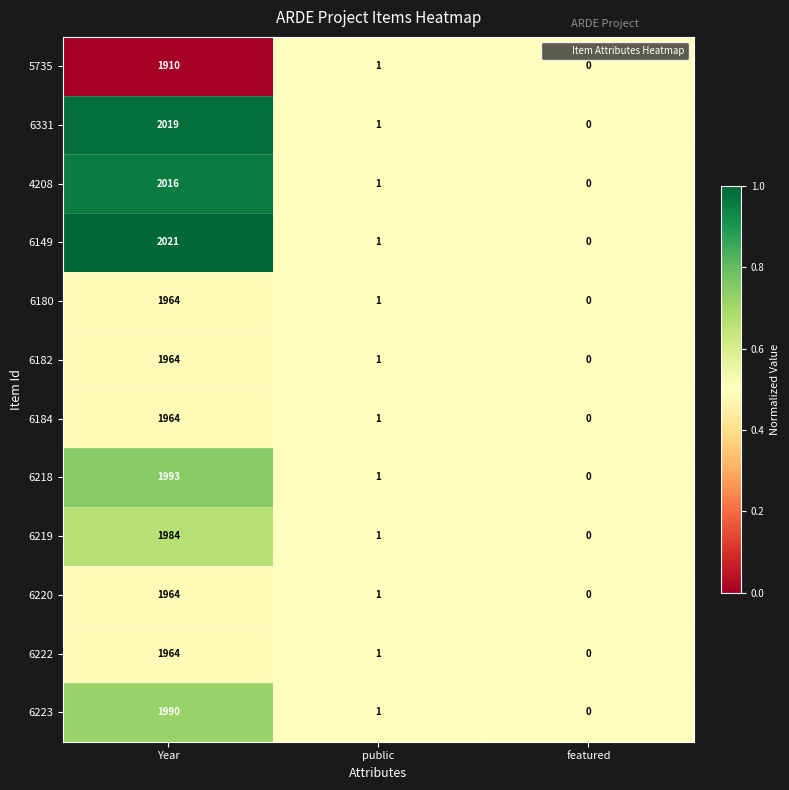

At which label does 6222 first exceed 1?

Year